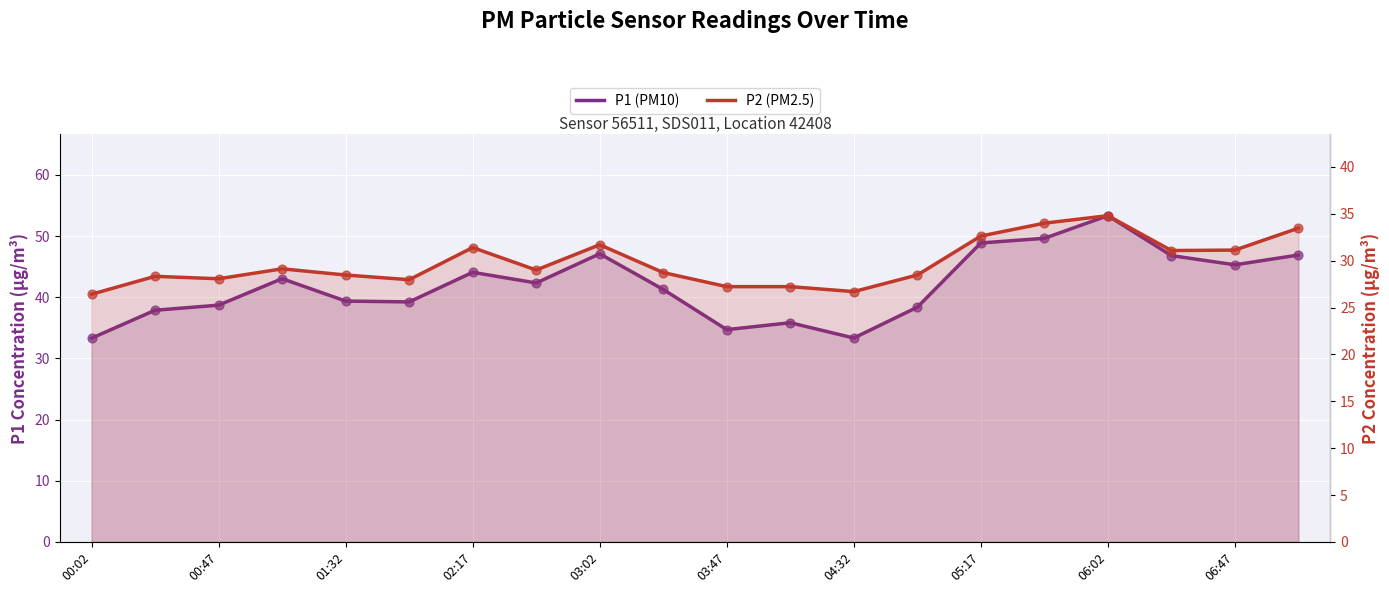

Which series reaches the maximum Y coordinate?

P1 (PM10)